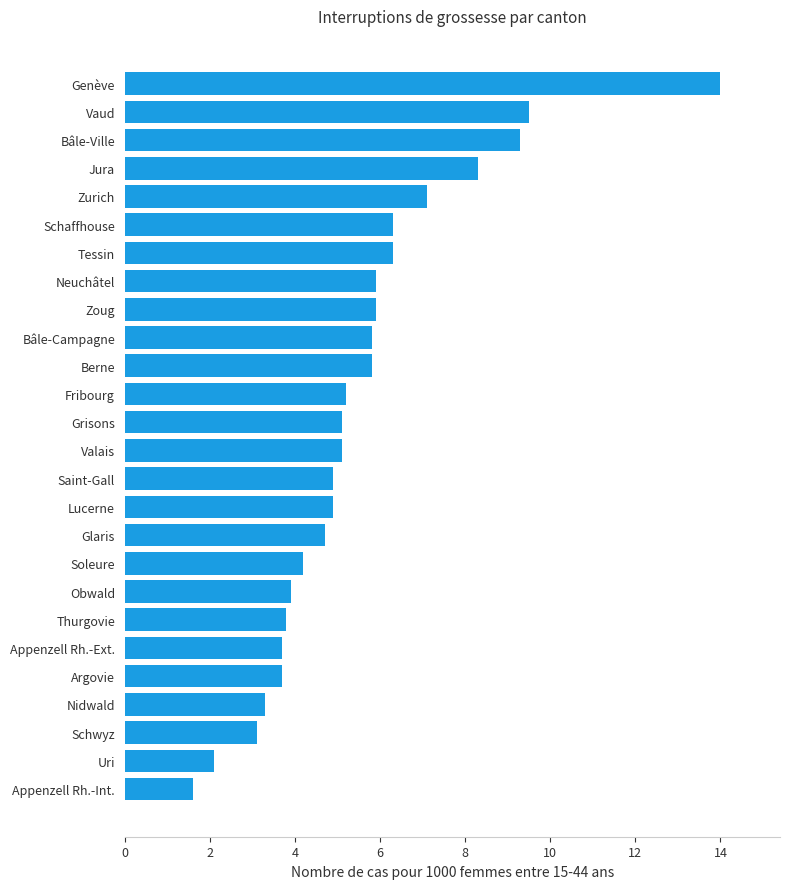

True or false: the data shows 1.7 at Fribourg.

False